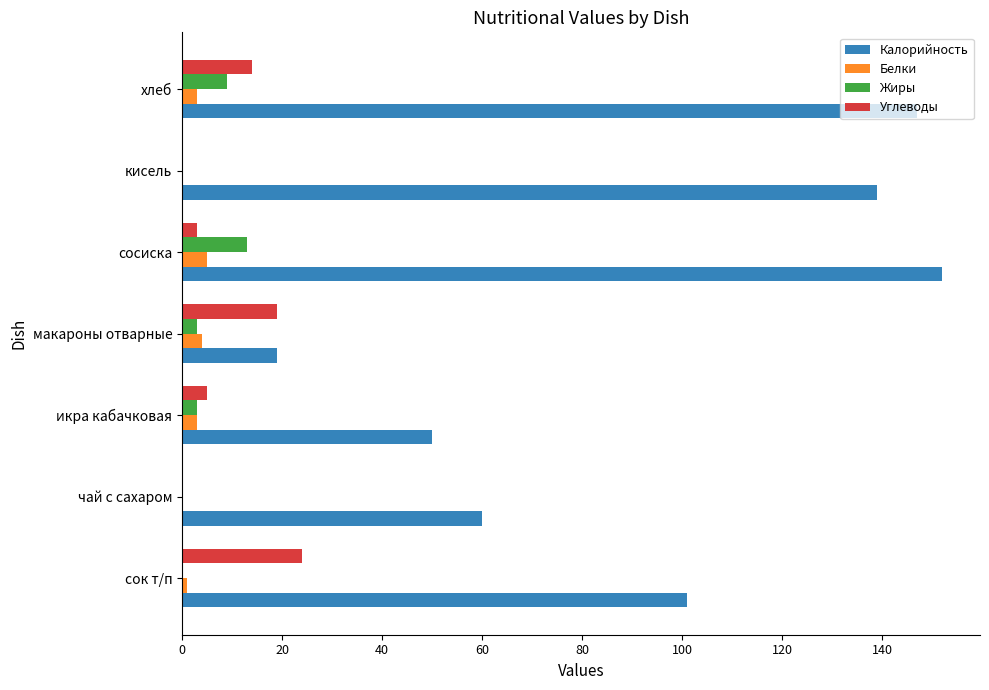

What is the sum of all Углеводы values?

65